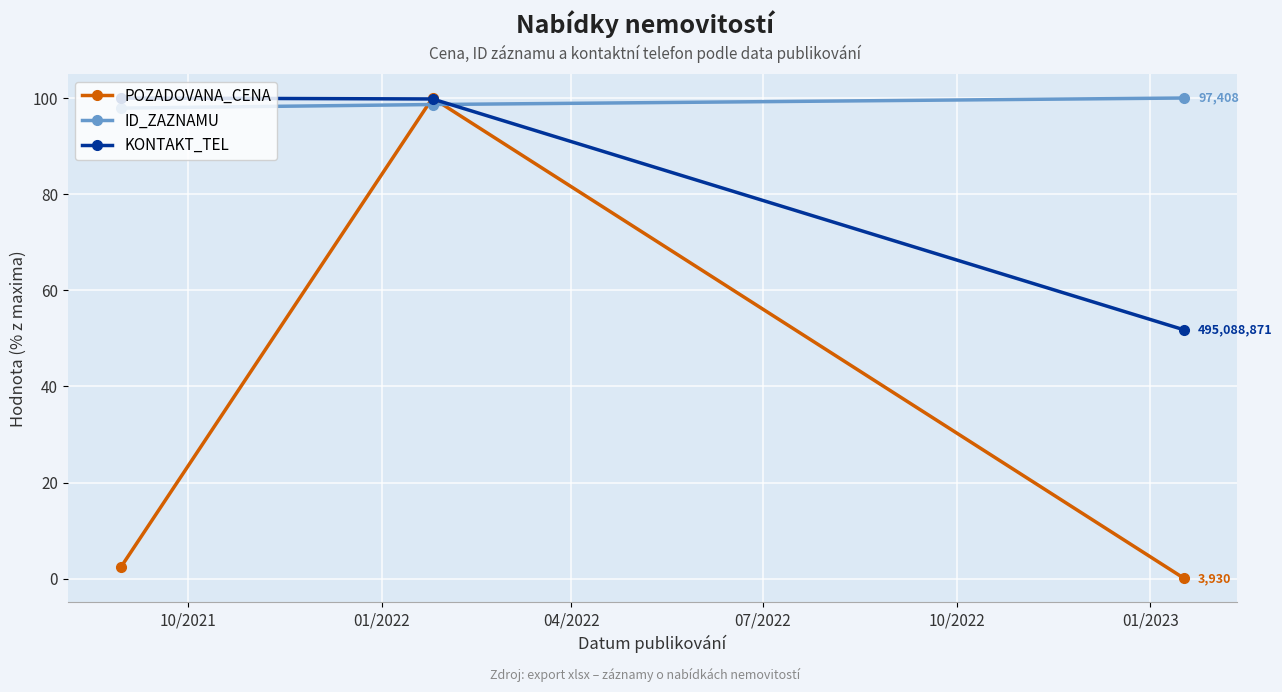

How many lines are shown in the chart?

3